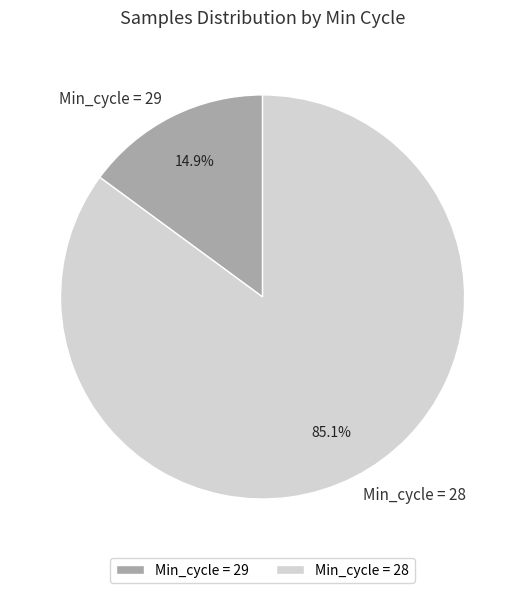

Is the sum of Min_cycle = 29 and Min_cycle = 28 greater than half?

Yes